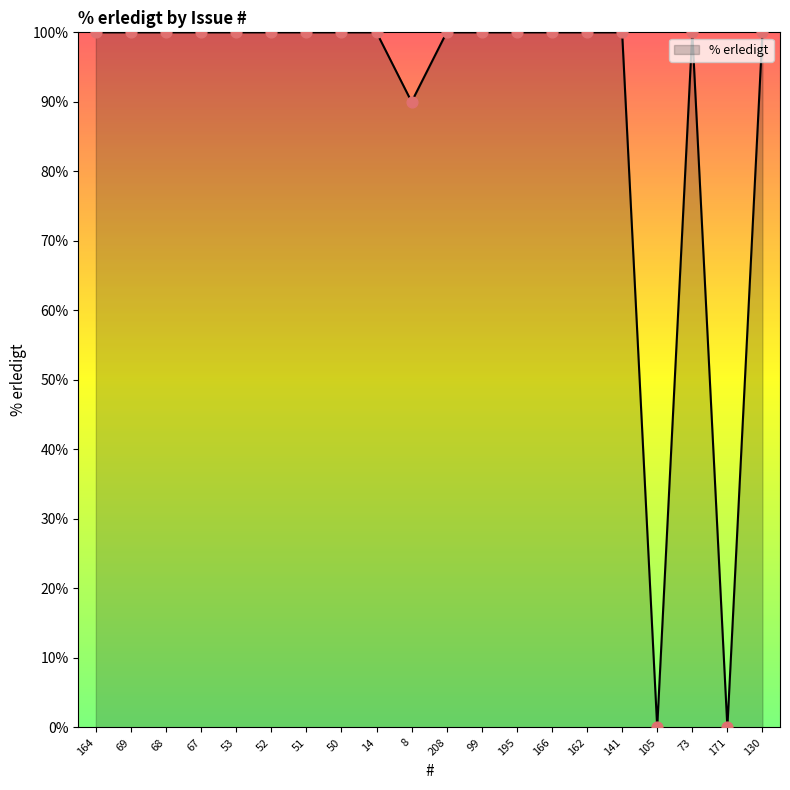

What is the ratio of the value at 53 to the value at 51?

1.0